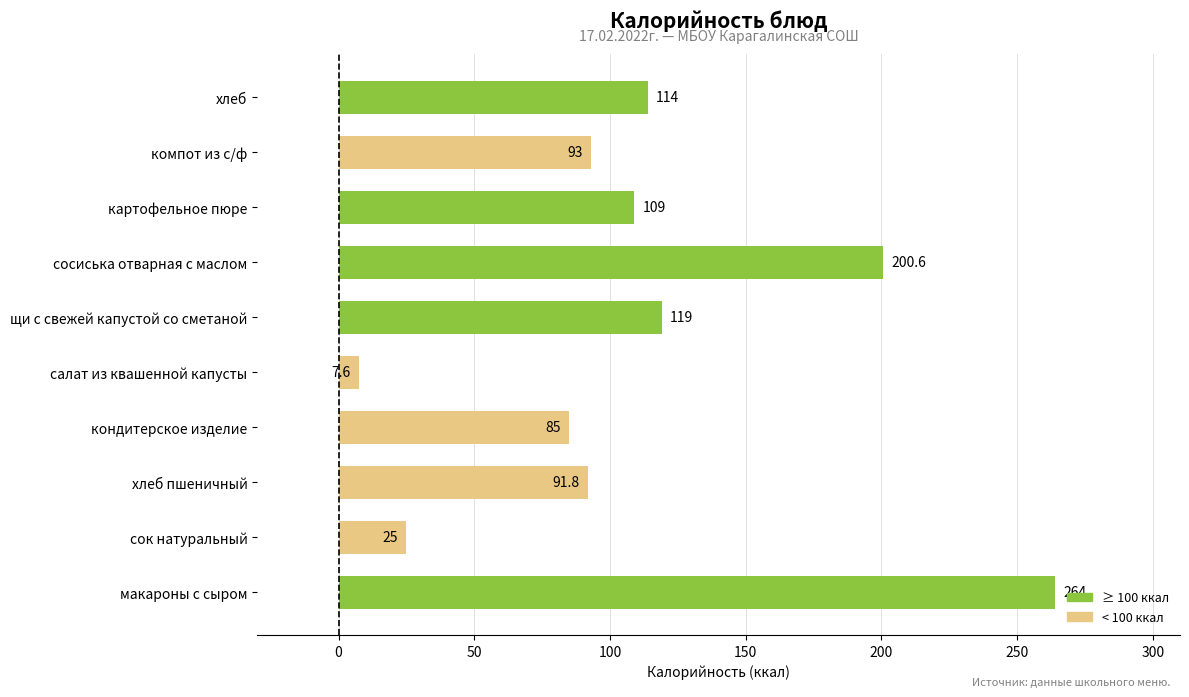

What is the difference between the maximum and minimum values?

256.4